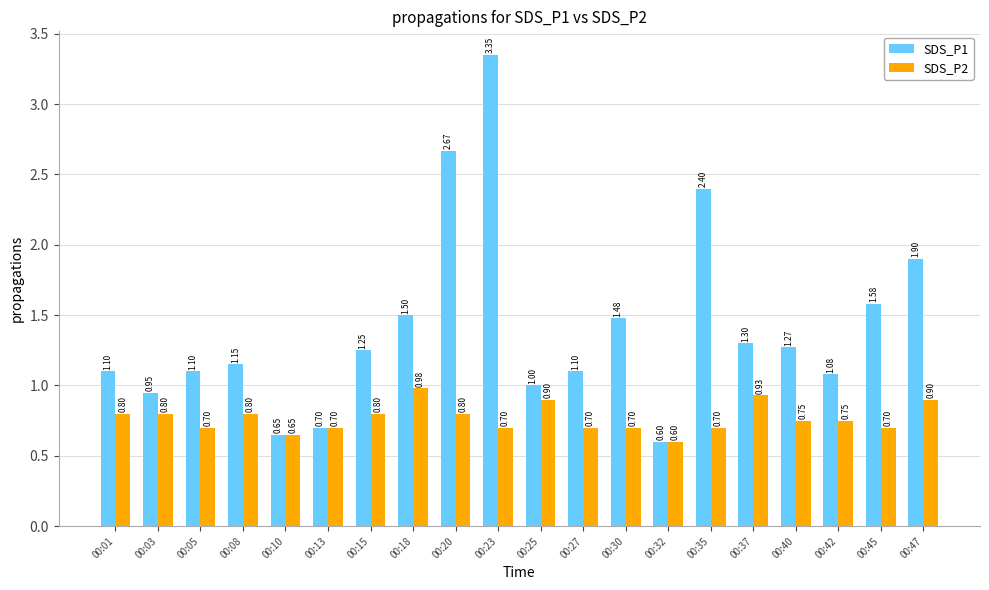

List the series in order of their peak value, lowest first.

SDS_P2, SDS_P1